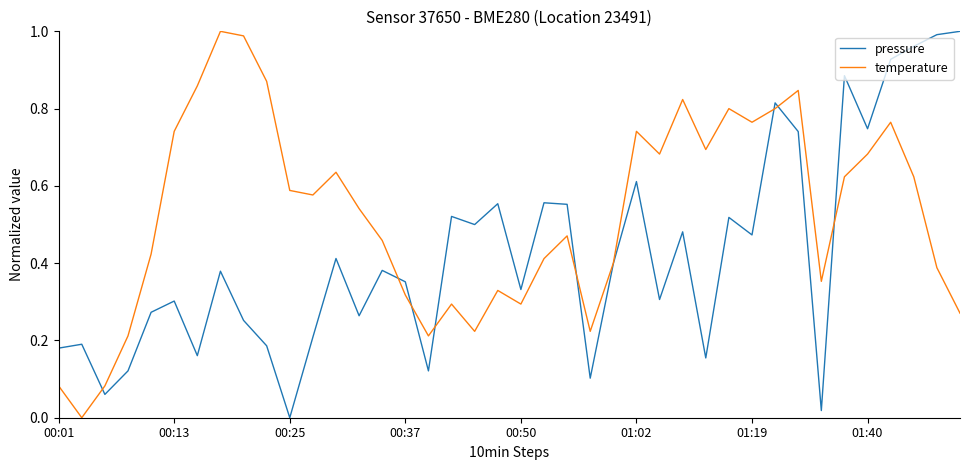

How many interior local peaks does the temperature series have?

10